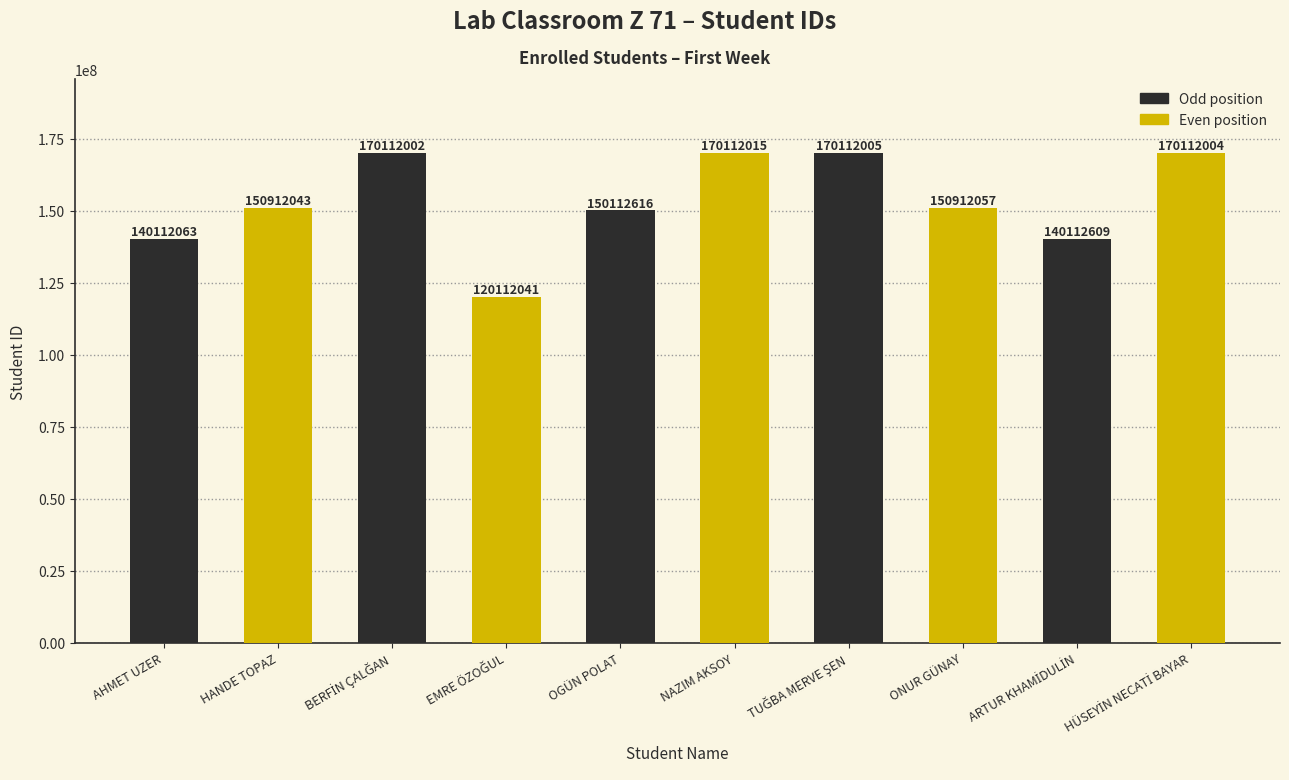

The chart shows a value of 150912057 at ONUR GÜNAY. True or false?

True